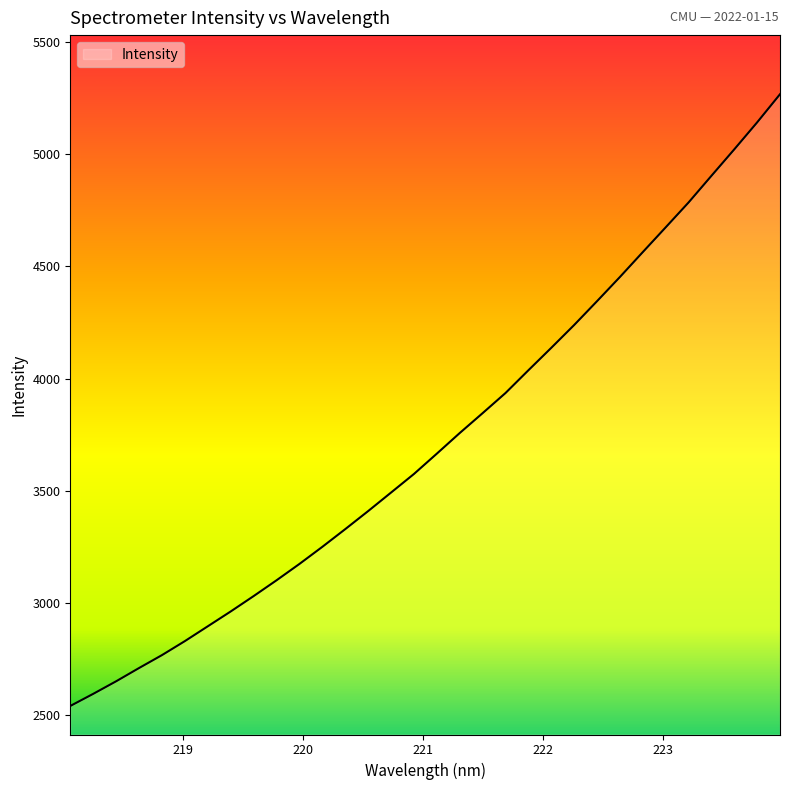

What is the difference between the maximum and minimum values?

2724.7